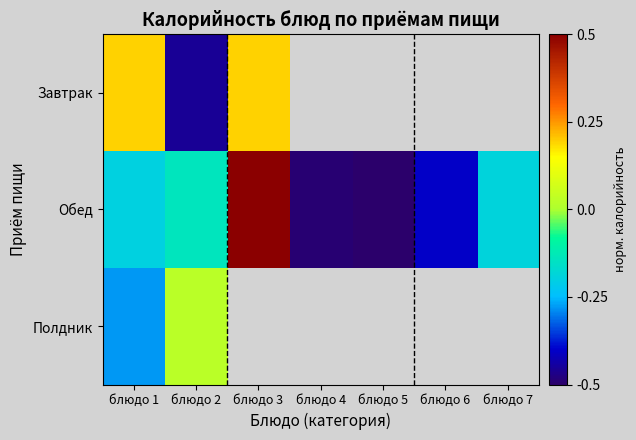

How many data points in Обед are above 0?

1